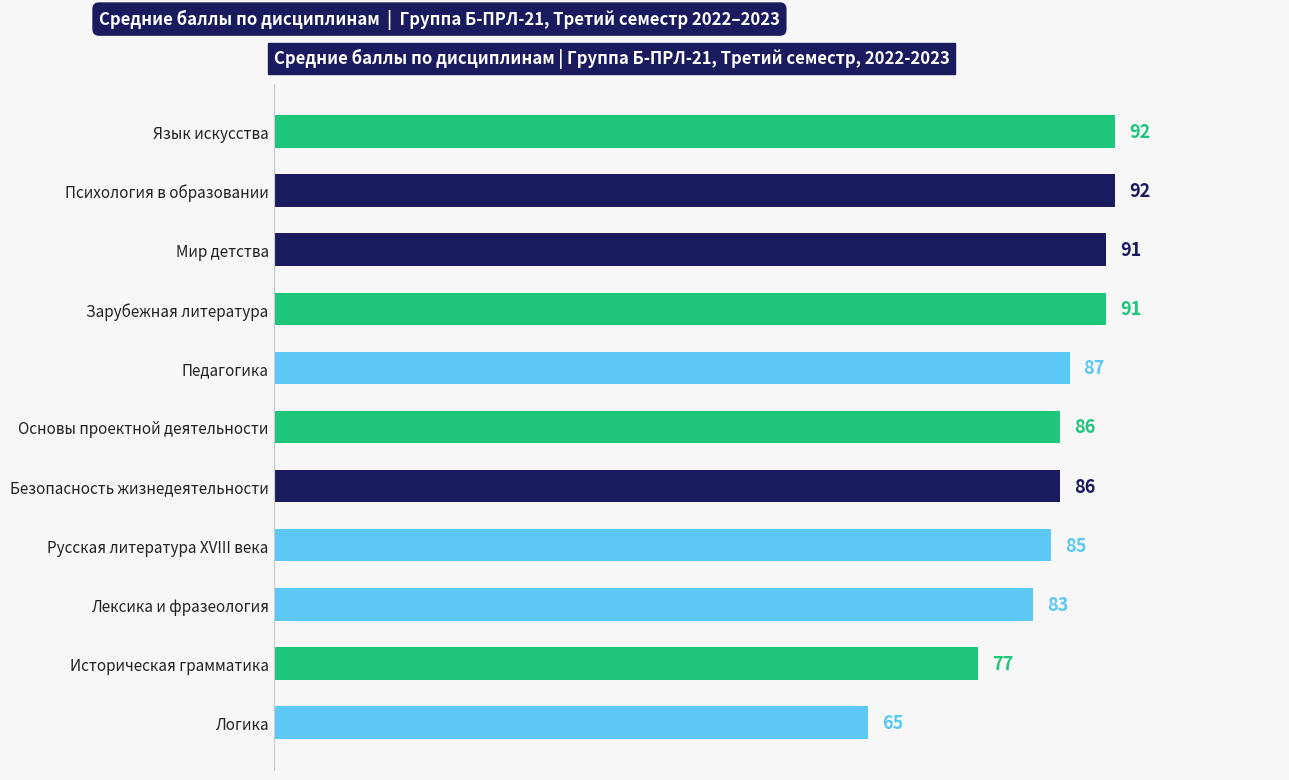

What is the difference between the values at Логика and Зарубежная литература?

26